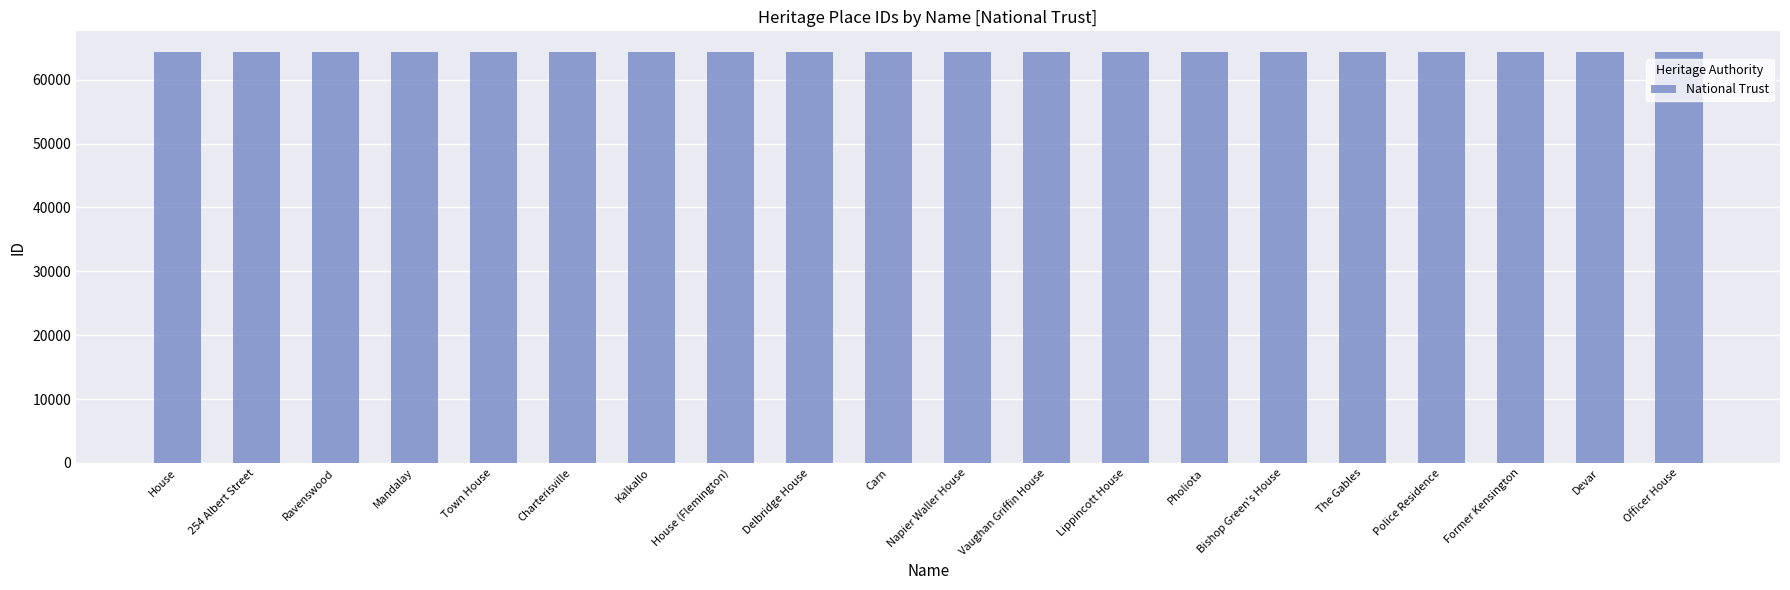

How many distinct data groups are displayed?

1